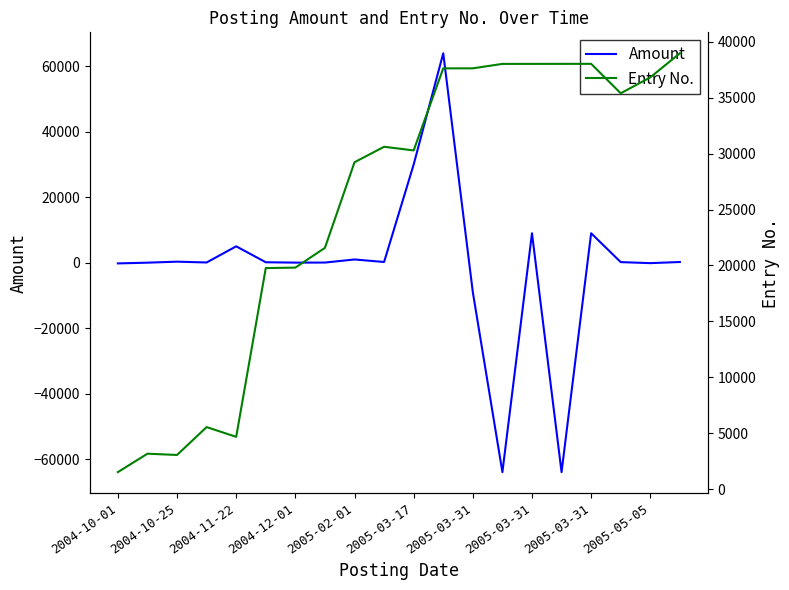

What is the value of the Entry No. point at the 18th from the left?

35400.0